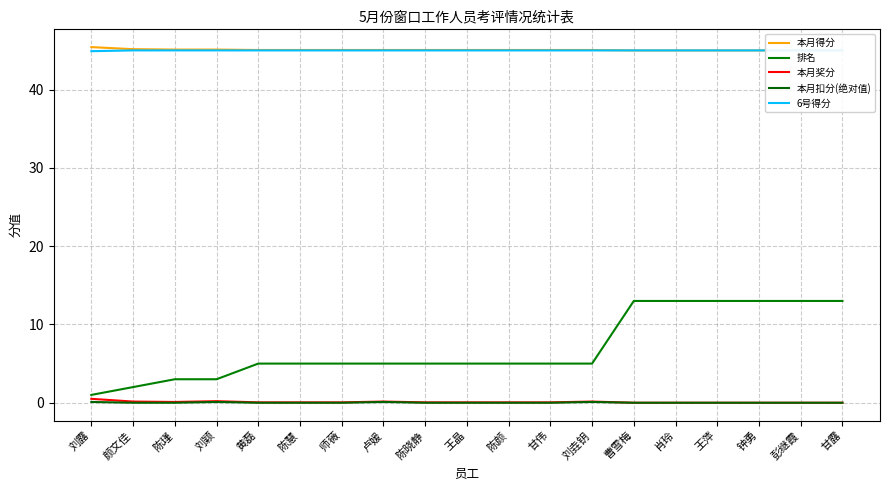

At how many categories does at least one series exceed 3?

19